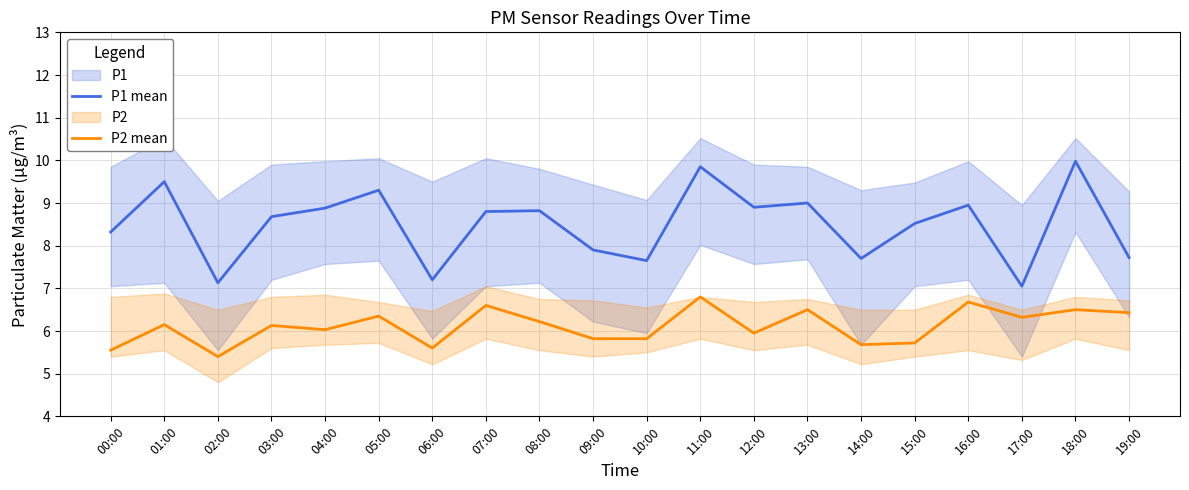

At which label is P2 mean closest to 6?

04:00